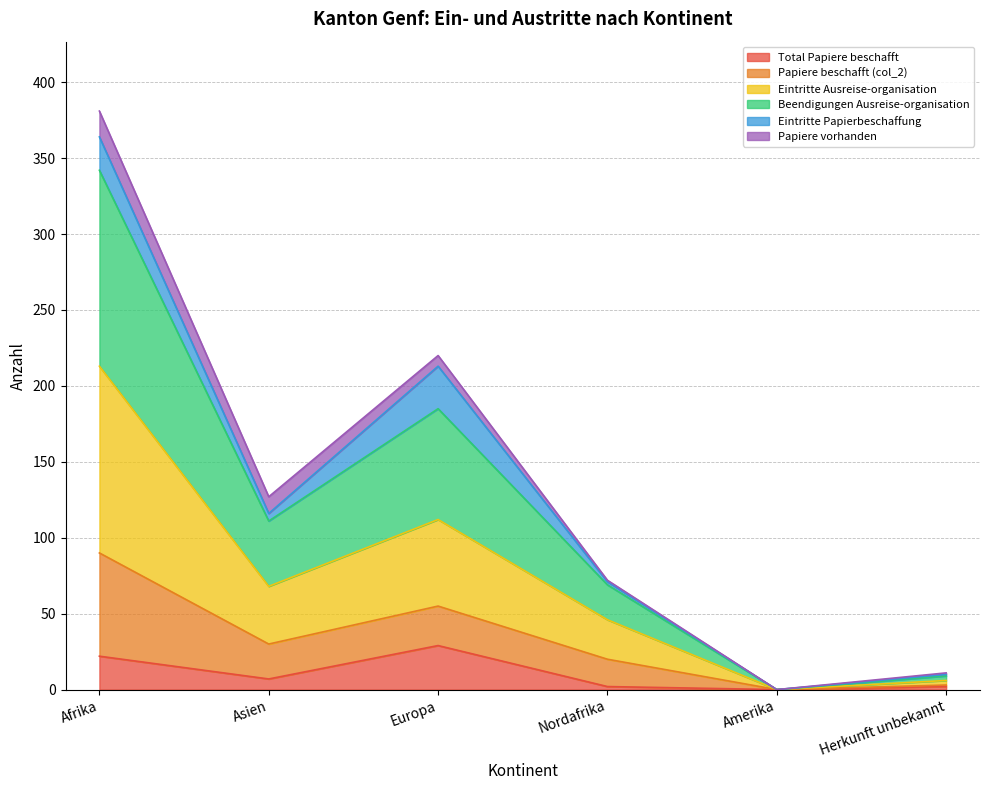

What is the label of the 6th point from the left?

Herkunft unbekannt